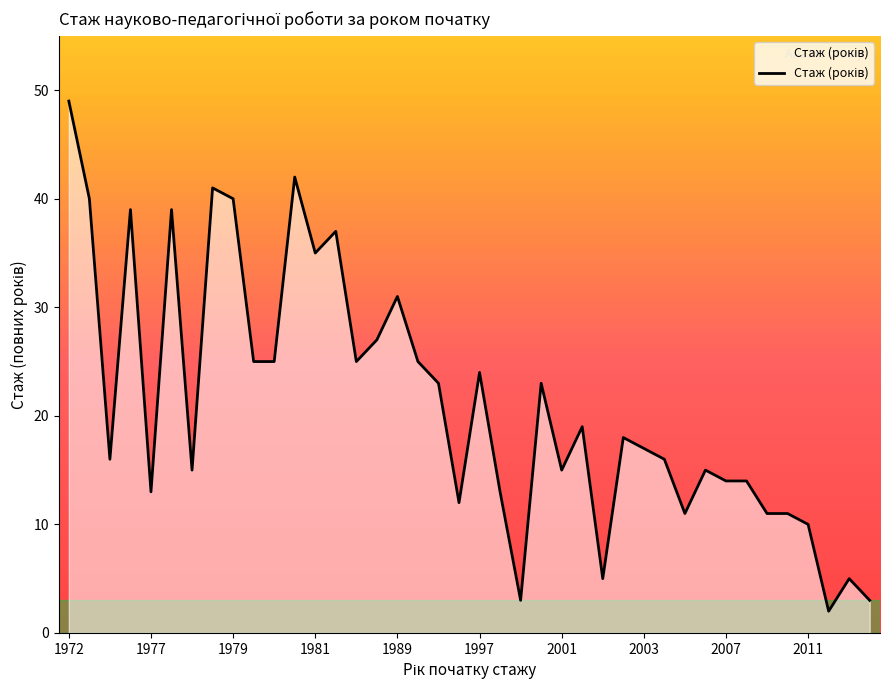

What is the maximum value shown in the chart?

49